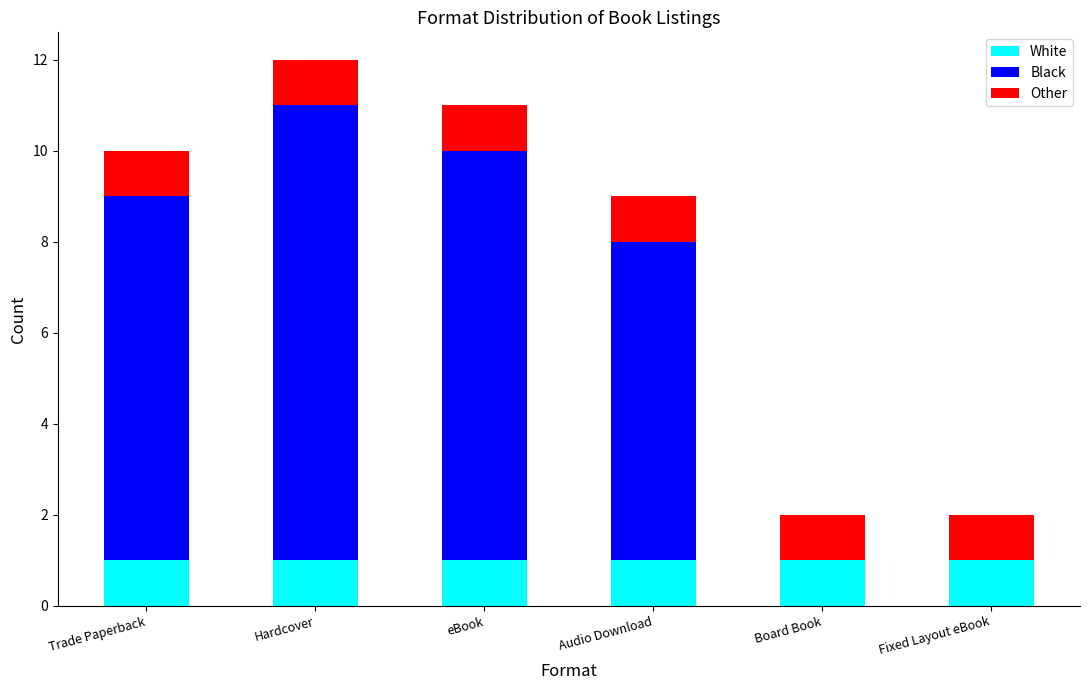

What is the total value across all series at eBook?

11